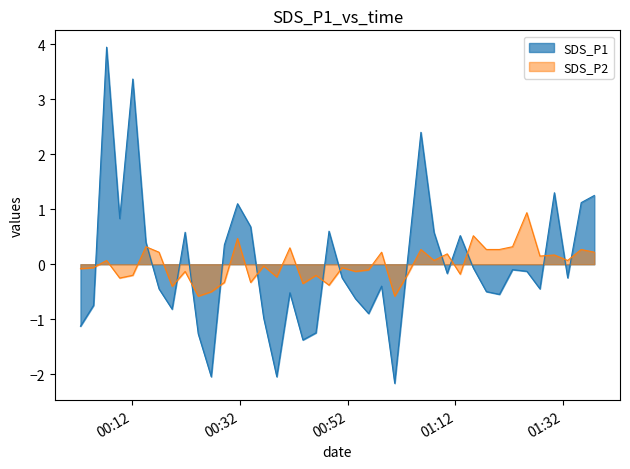

Reading left to right, transcribe all the data shown in this chart.

SDS_P1: -1.1	-0.7	4.0	0.8	3.4	0.4	-0.4	-0.8	0.6	-1.3	-2.0	0.4	1.1	0.7	-1.0	-2.0	-0.5	-1.4	-1.2	0.6	-0.2	-0.6	-0.9	-0.4	-2.2	0.1	2.4	0.6	-0.2	0.5	-0.1	-0.5	-0.5	-0.1	-0.1	-0.4	1.3	-0.2	1.1	1.3
SDS_P2: -0.1	-0.1	0.1	-0.3	-0.2	0.3	0.2	-0.4	-0.1	-0.6	-0.5	-0.3	0.5	-0.3	-0.0	-0.2	0.3	-0.4	-0.2	-0.4	-0.1	-0.1	-0.1	0.2	-0.6	-0.2	0.3	0.1	0.2	-0.2	0.5	0.3	0.3	0.3	0.9	0.1	0.2	0.1	0.3	0.2